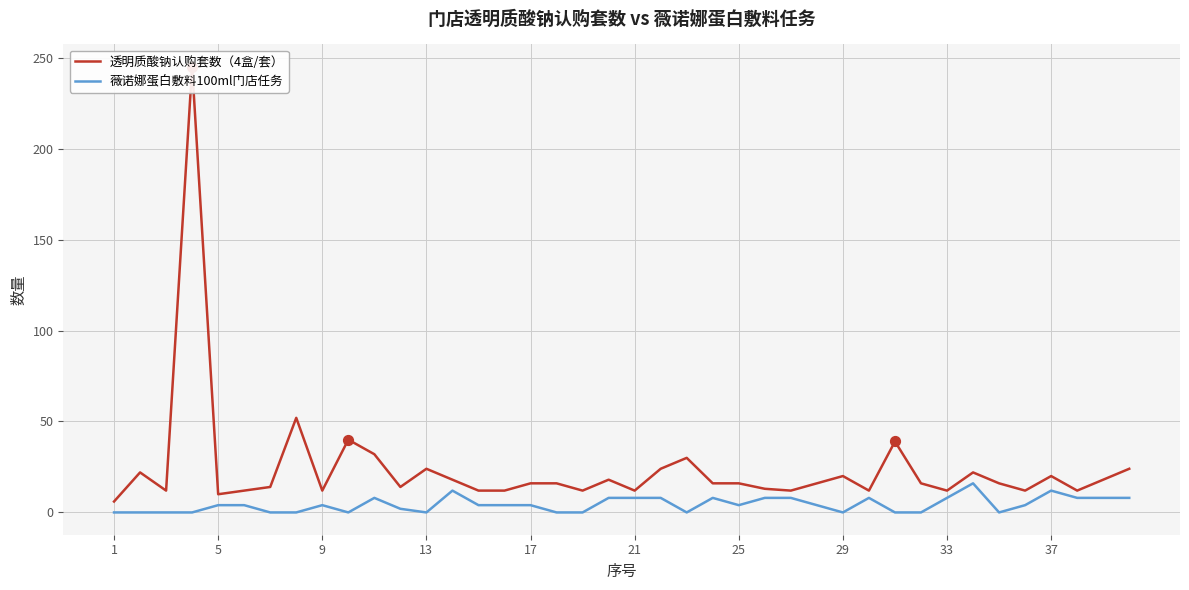

The 薇诺娜蛋白敷料100ml门店任务 series shows 4 at 9. True or false?

True